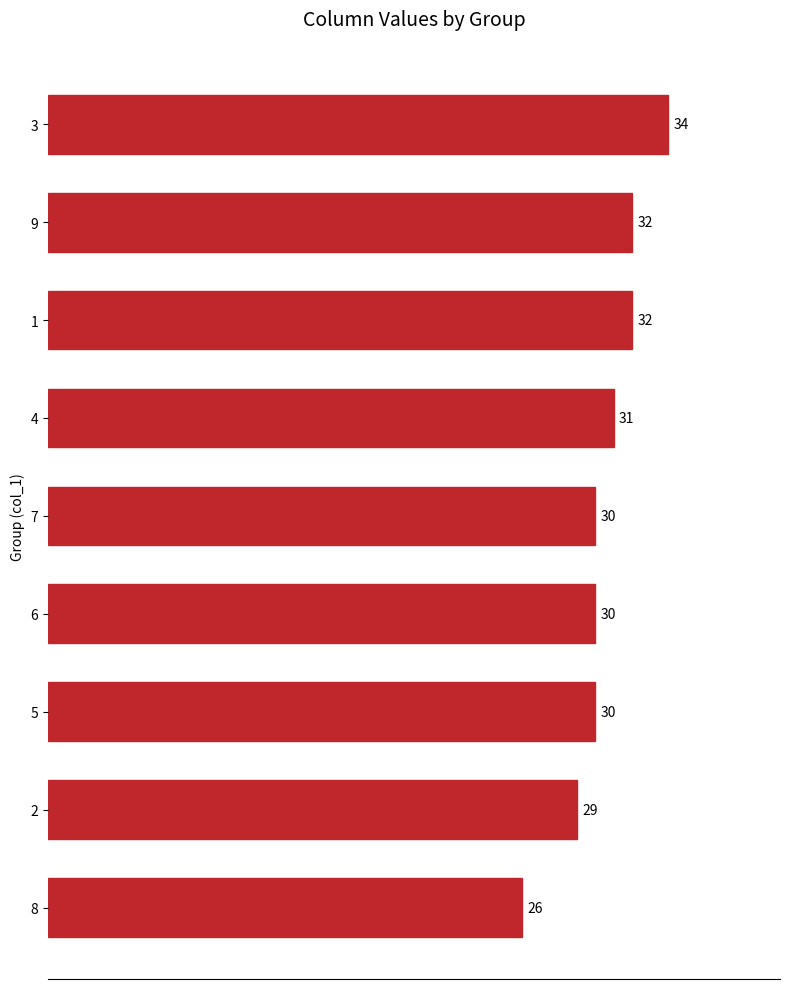

What is the change in value from 1 to 2?

-3